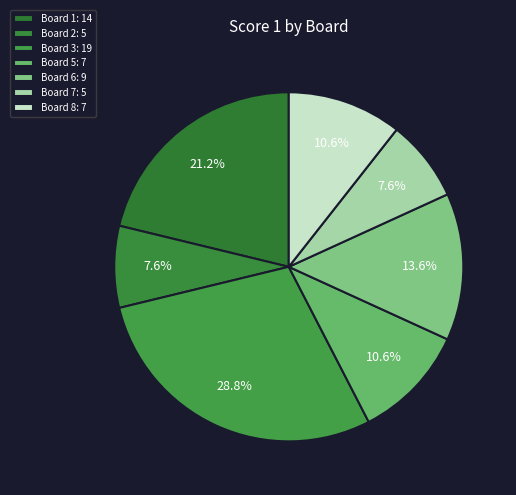

Count the number of slices in the pie.

7